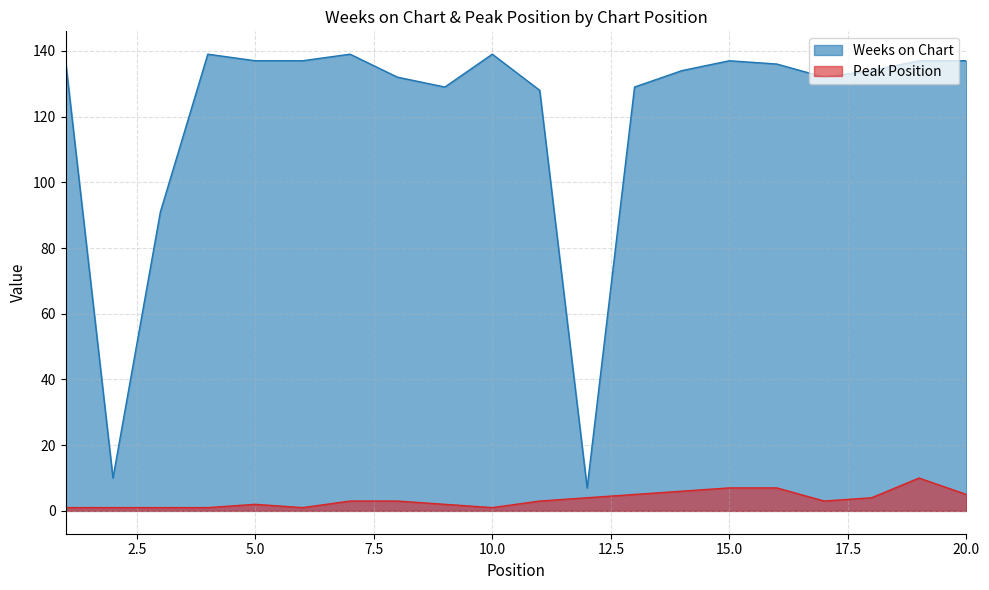

Is it true that Weeks on Chart equals 71 at 17?

False